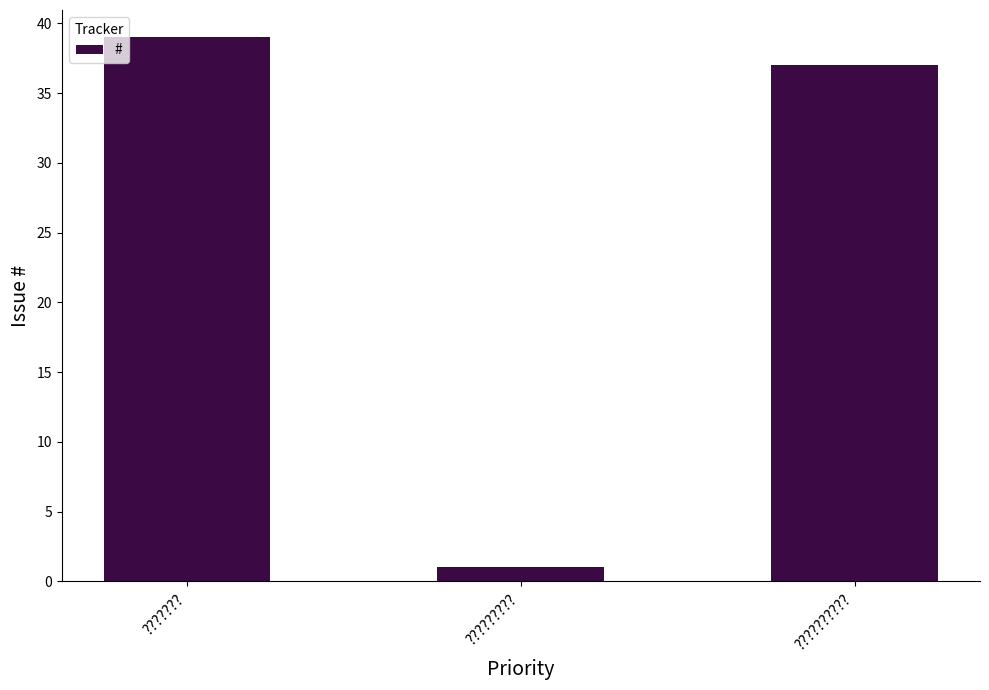

What is the difference between the values at ??????? and ???????????

2